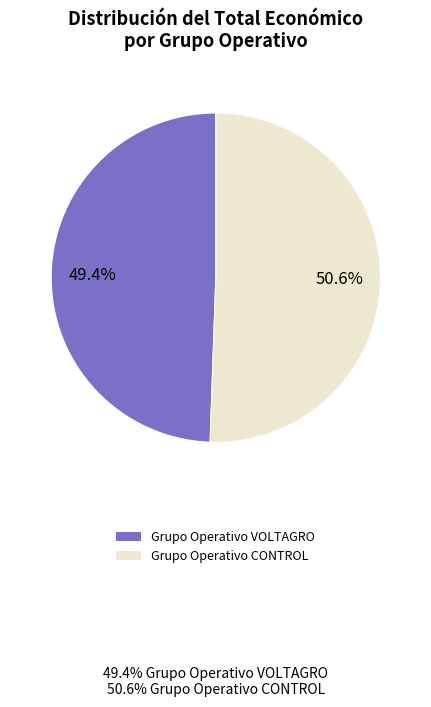

Between Grupo Operativo VOLTAGRO and Grupo Operativo CONTROL, which is larger?

Grupo Operativo CONTROL